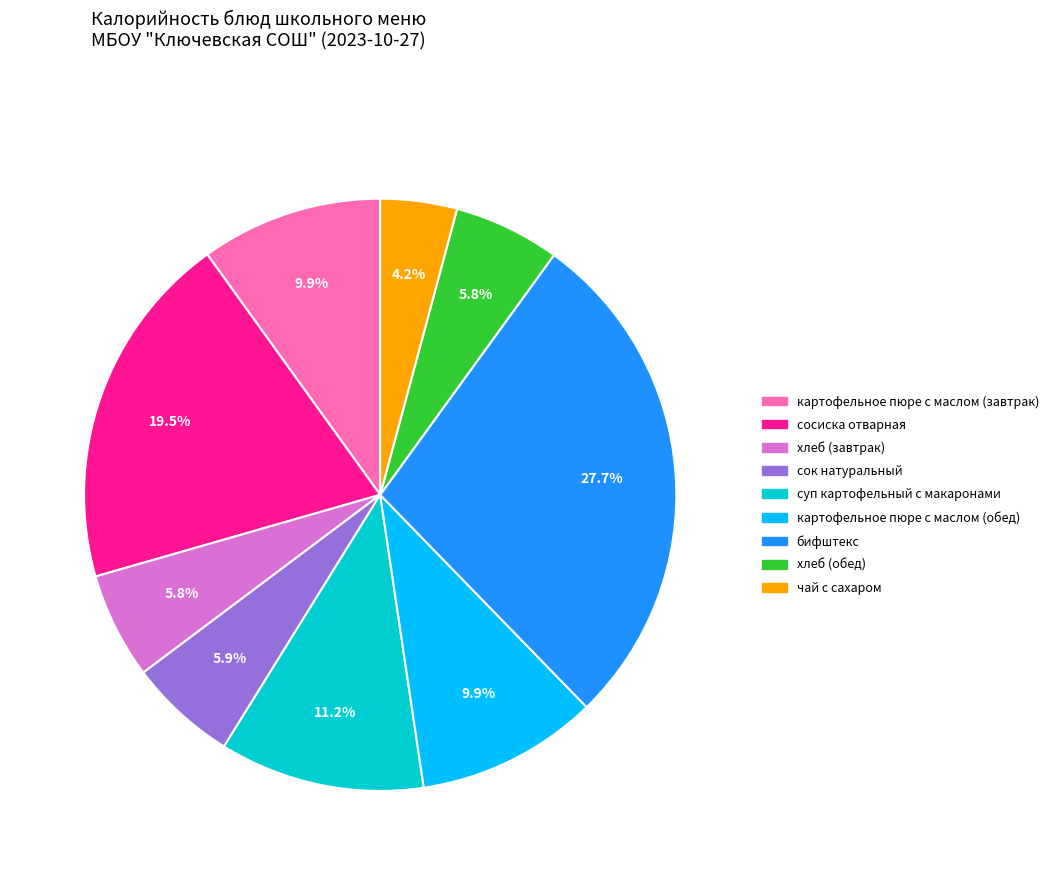

Is there any slice that represents more than half of the pie?

No